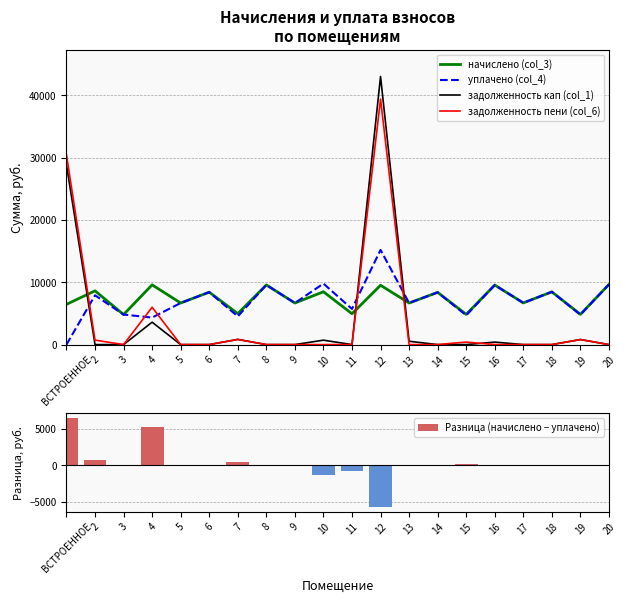

At which label is задолженность пени (col_6) closest to 19705?

ВСТРОЕННОЕ